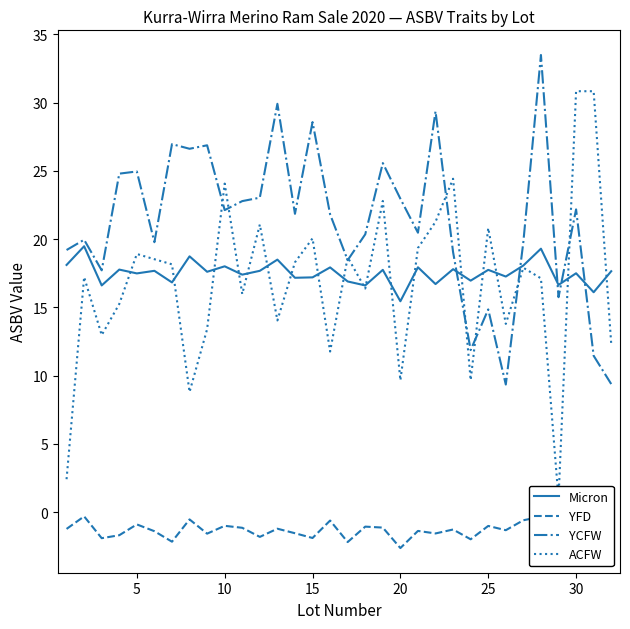

How many interior local peaks does the Micron series have?

13